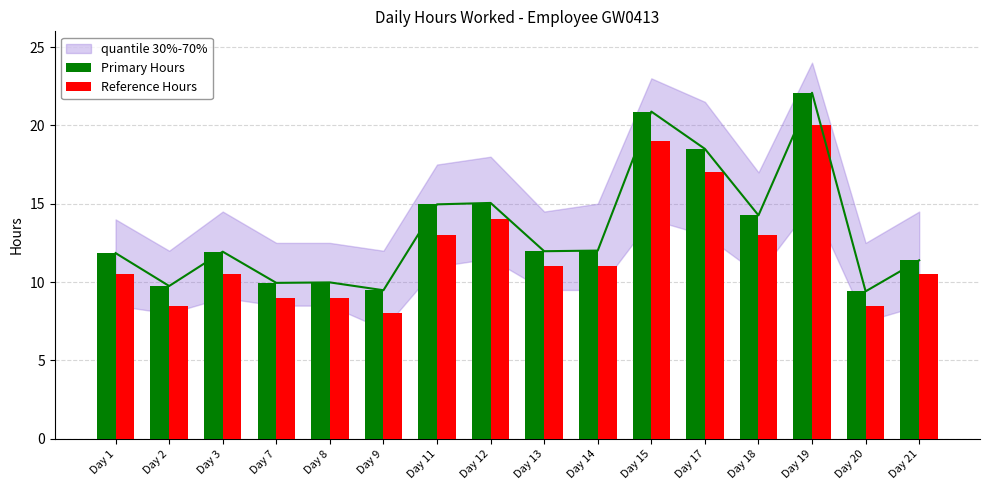

At which label does Reference Hours first exceed 11?

Day 11